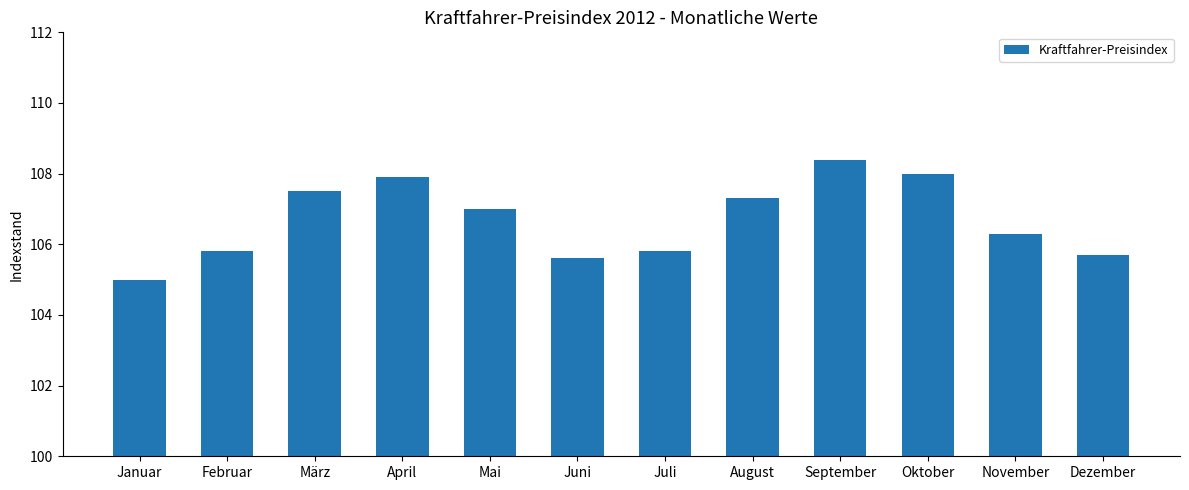

Reading right to left, transcribe all the data shown in this chart.

Dezember=105.7	November=106.3	Oktober=108.0	September=108.4	August=107.3	Juli=105.8	Juni=105.6	Mai=107.0	April=107.9	März=107.5	Februar=105.8	Januar=105.0